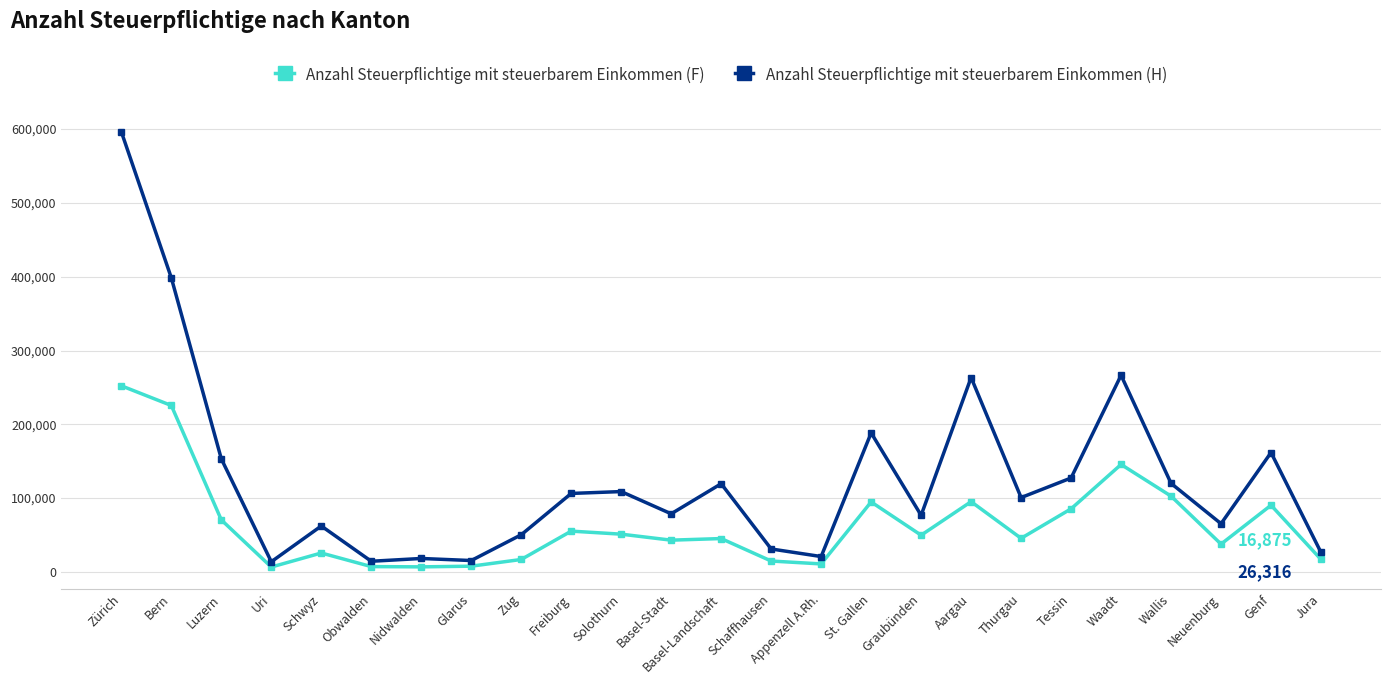

How many lines are shown in the chart?

2